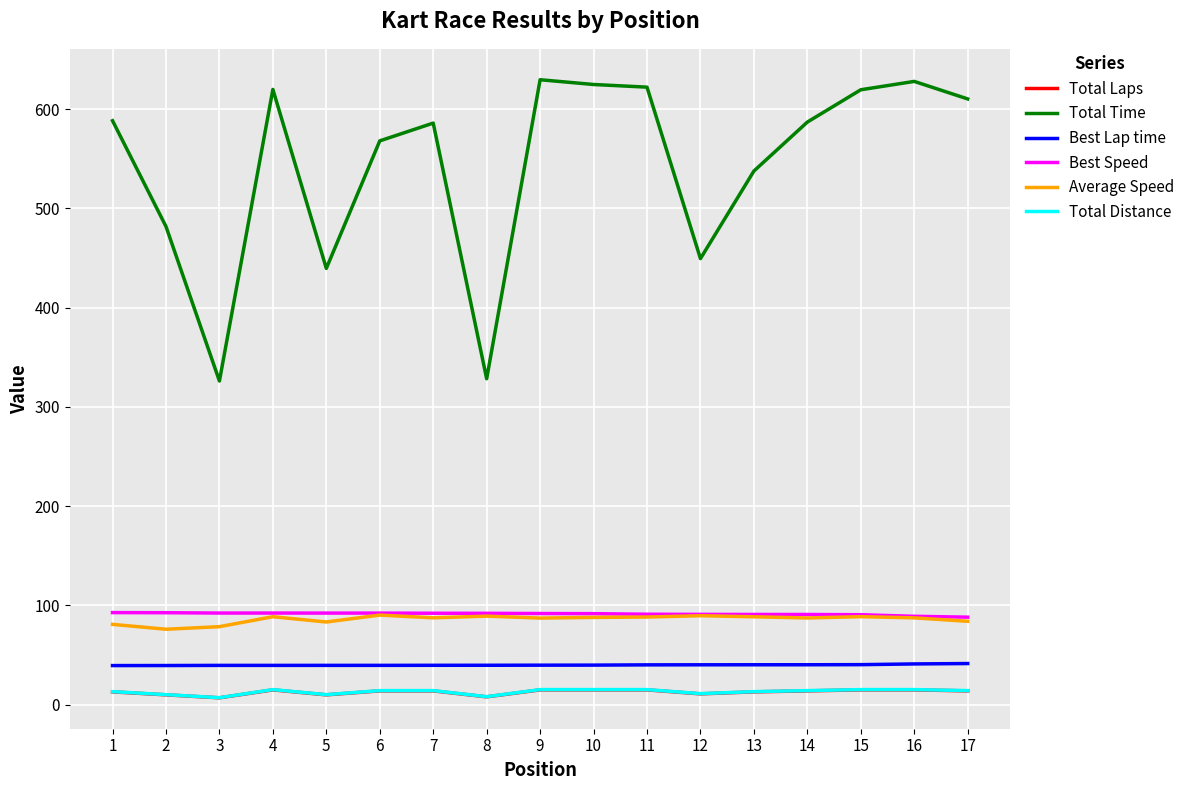

Is it true that Best Speed equals 165.7 at 8?

False